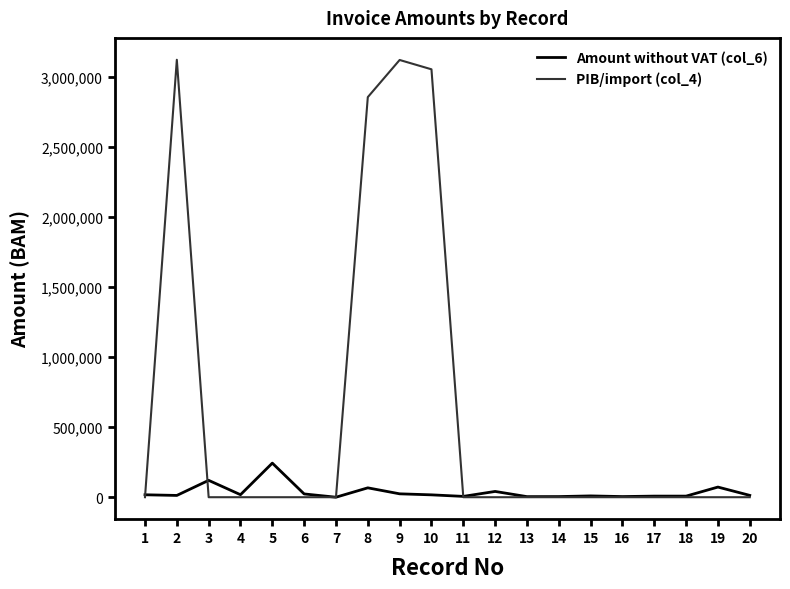

What is the difference between the Amount without VAT (col_6) values at 13 and 1?

13194.5